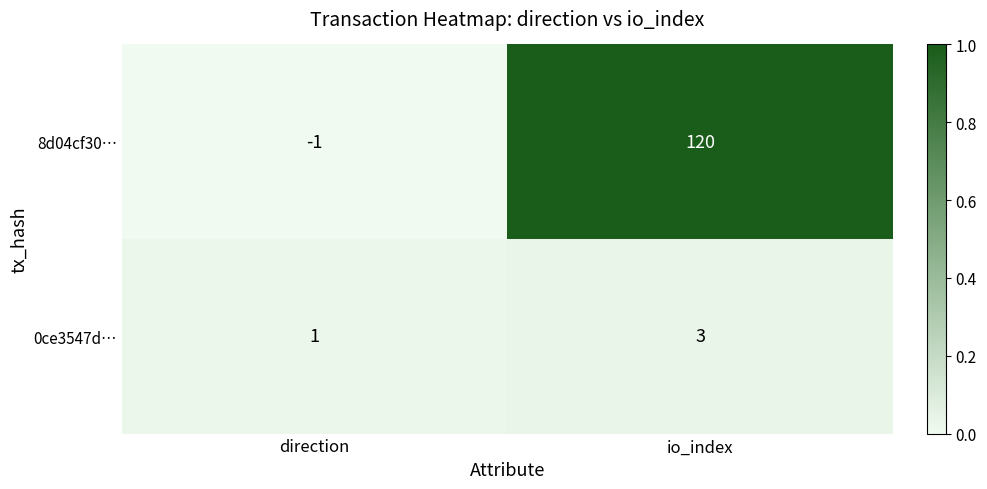

At how many categories does at least one series exceed 0?

2